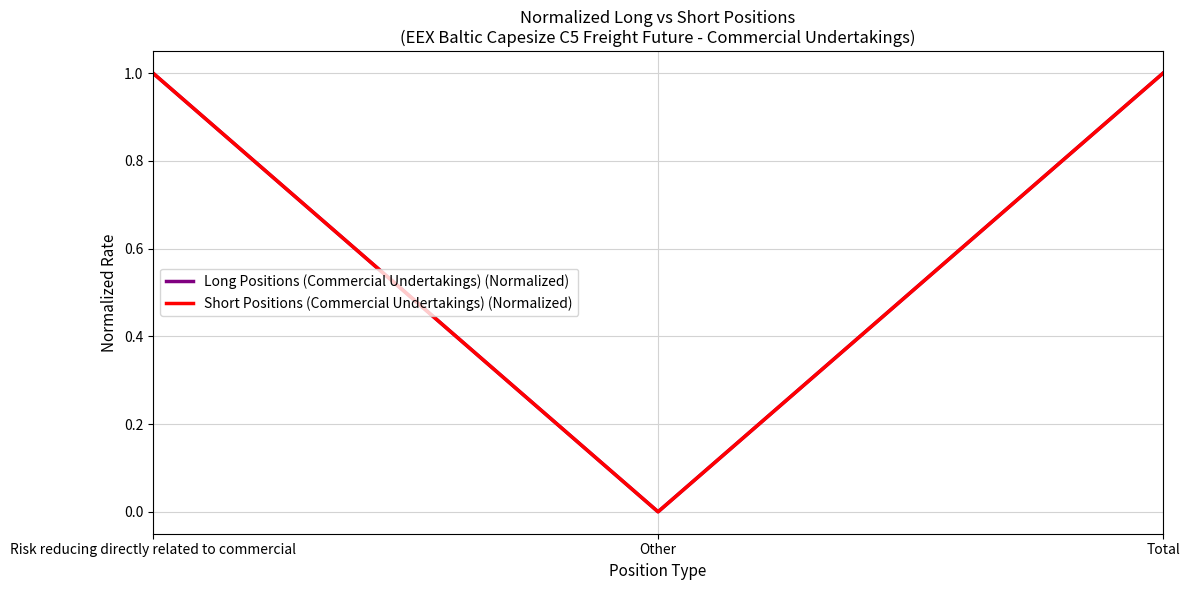

What is the total value across all series at Total?

2